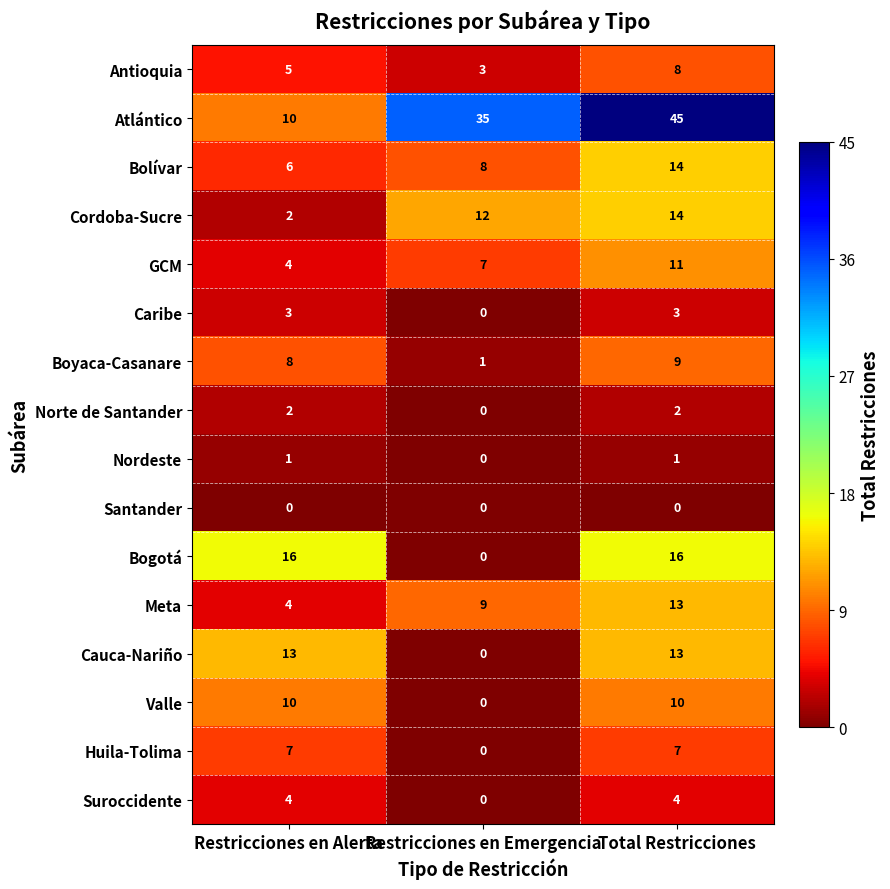

What is the spread (max minus min) of values at Total Restricciones?

45